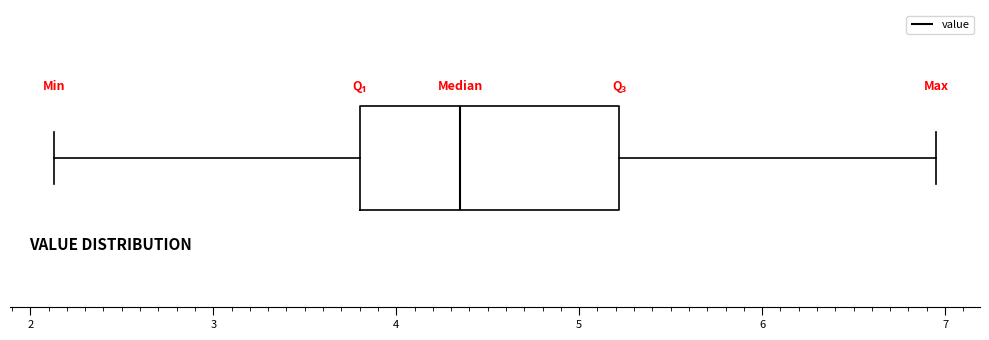

Transcribe this box plot: give where the median line is, the range the box spans, and where the two whiskers end, as read against the x-axis. The values are not printed on the chart, so give them approximately, as read against the axis.

median 4.4, box 3.8 to 5.2, whiskers 2.1 to 7.0